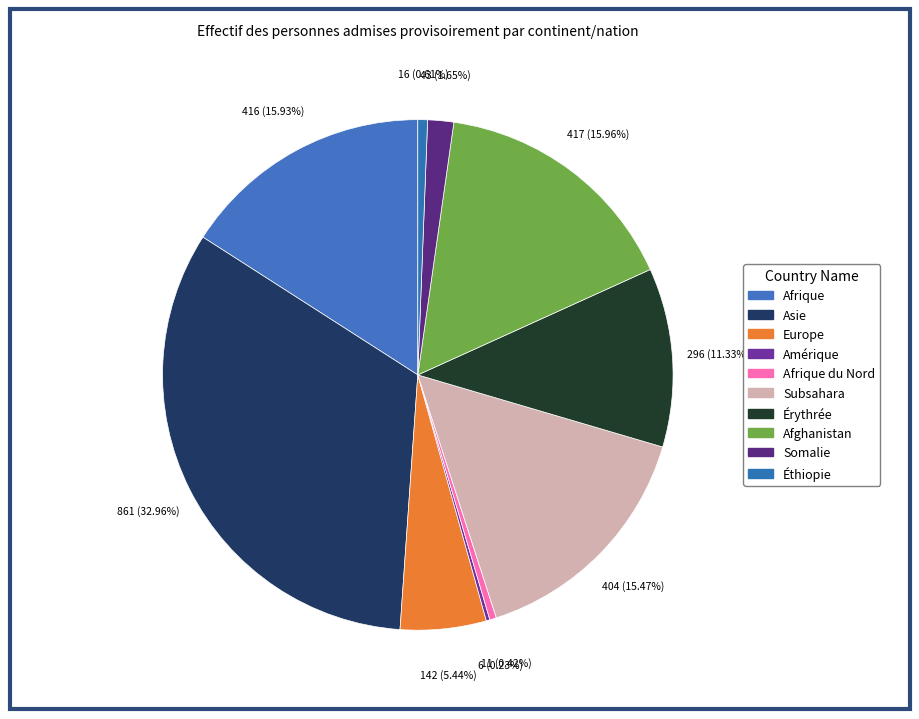

What percentage do Asie and Somalie together represent?

34.6%